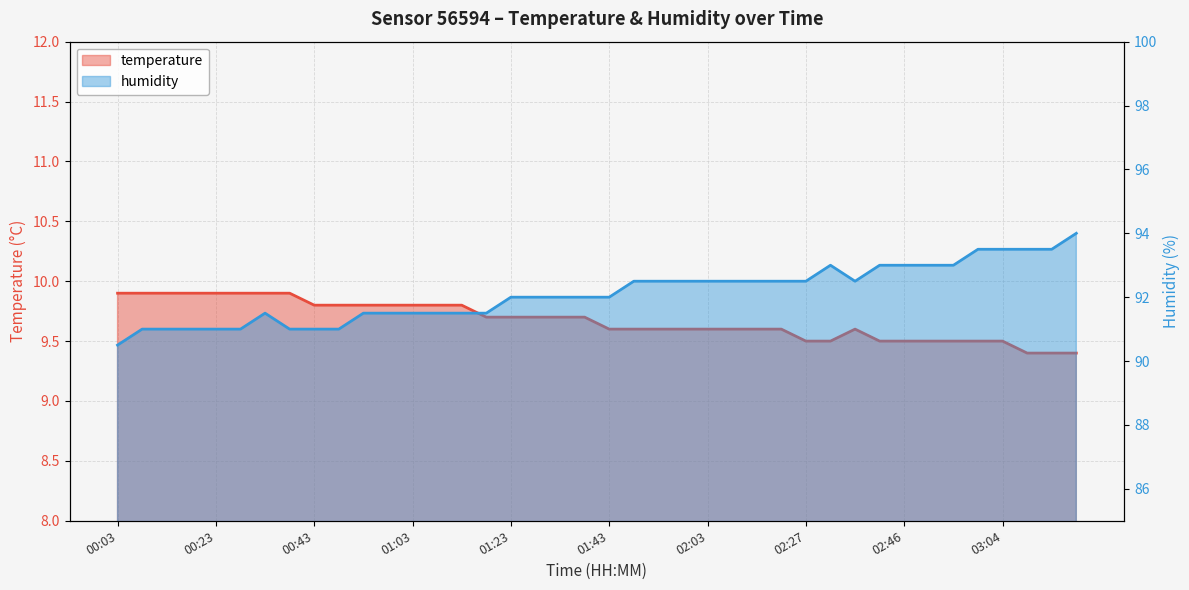

Which series has the largest range (max minus min)?

humidity